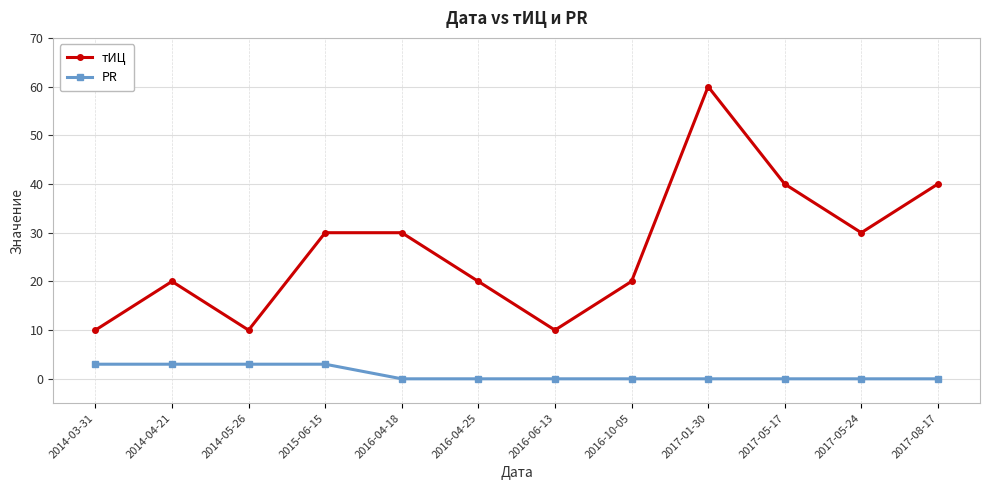

What is the highest value of the тИЦ series?

60